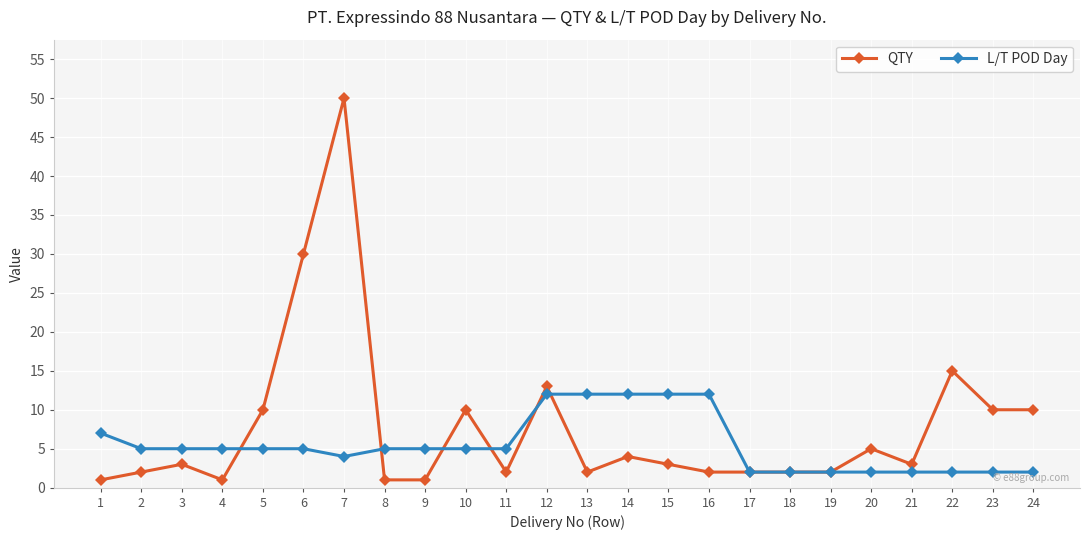

How many categories are shown in the chart?

24